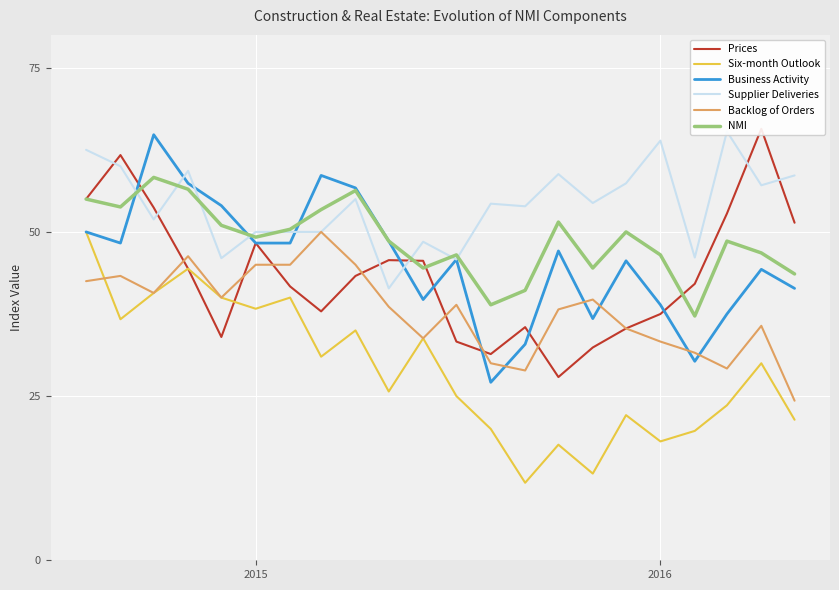

What are all the series names shown in the legend?

Prices, Six-month Outlook, Business Activity, Supplier Deliveries, Backlog of Orders, NMI